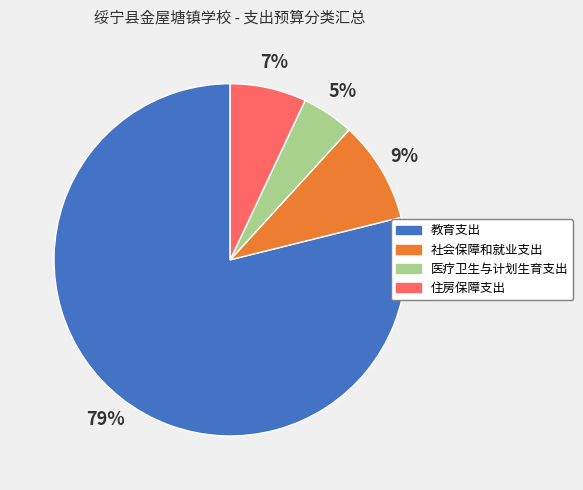

Rank the categories by value from lowest to highest.

医疗卫生与计划生育支出, 住房保障支出, 社会保障和就业支出, 教育支出